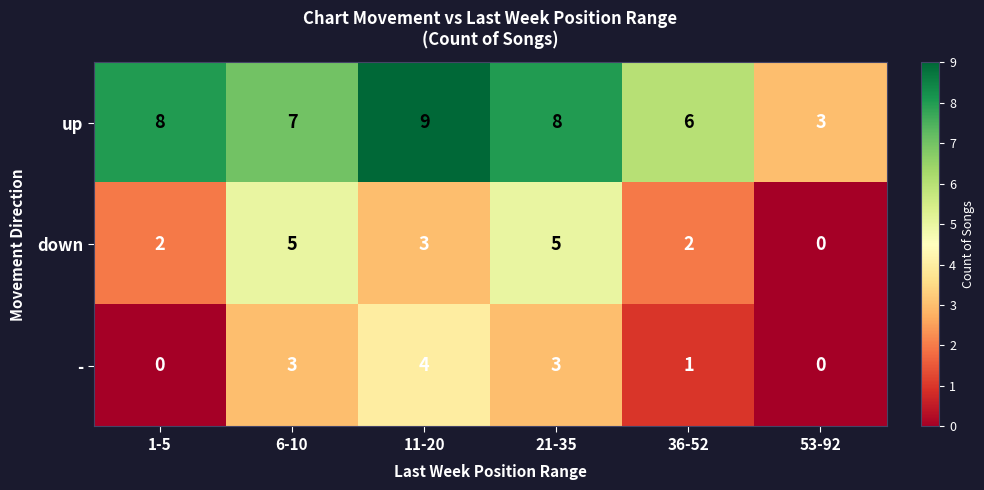

What is the sum of all up values?

41